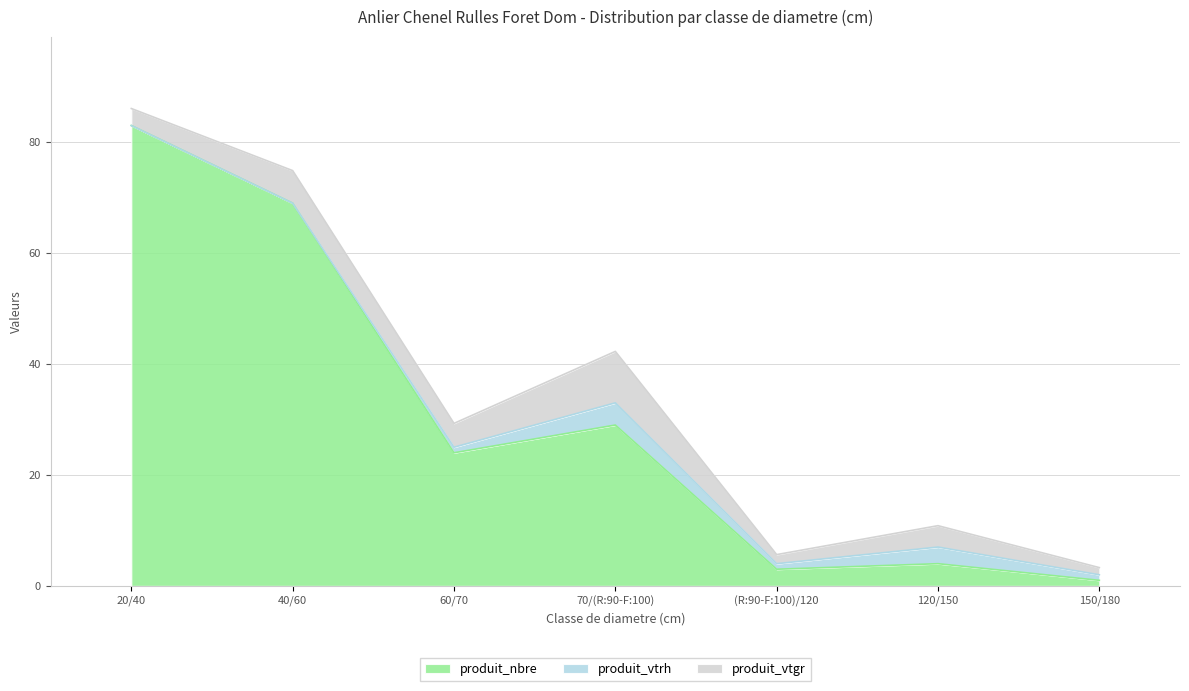

What is the sum of the produit_vtgr values at 120/150 and 40/60?

9.7